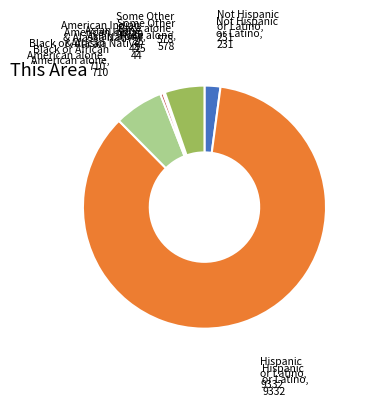

Between Black or African American alone and Some Other Race alone, which is larger?

Black or African American alone